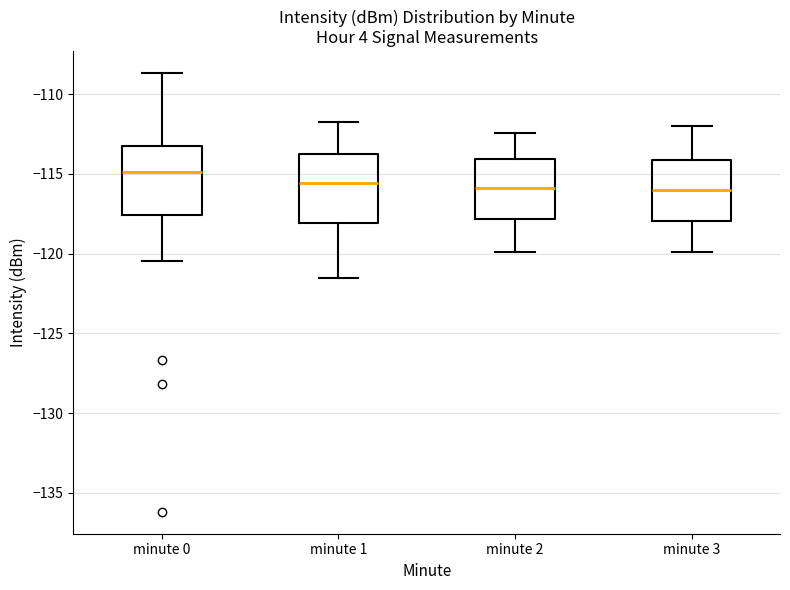

Reading left to right, transcribe this box plot: for each box, give where its median line is, the range the box spans, and where its two whiskers end, as read against the y-axis. The values are not printed on the chart, so give them approximately, as read against the axis.

minute 0: median -115.0, box -117.5 to -113.5, whiskers -120.5 to -108.5
minute 1: median -115.5, box -118.0 to -114.0, whiskers -121.5 to -112.0
minute 2: median -116.0, box -118.0 to -114.0, whiskers -120.0 to -112.5
minute 3: median -116.0, box -118.0 to -114.0, whiskers -120.0 to -112.0